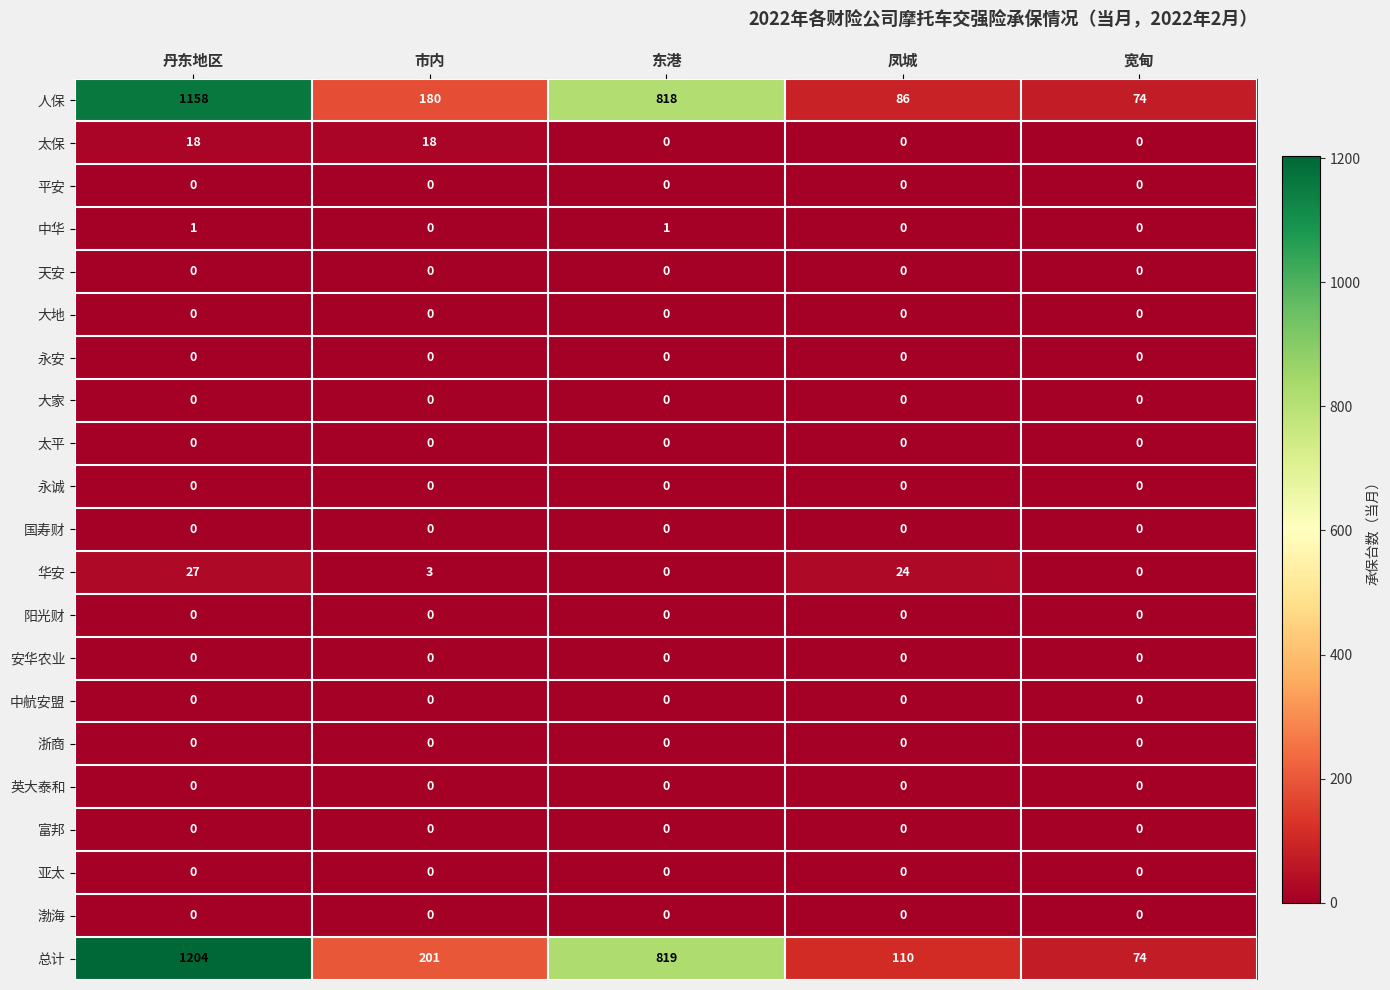

At how many categories does at least one series exceed 646?

2